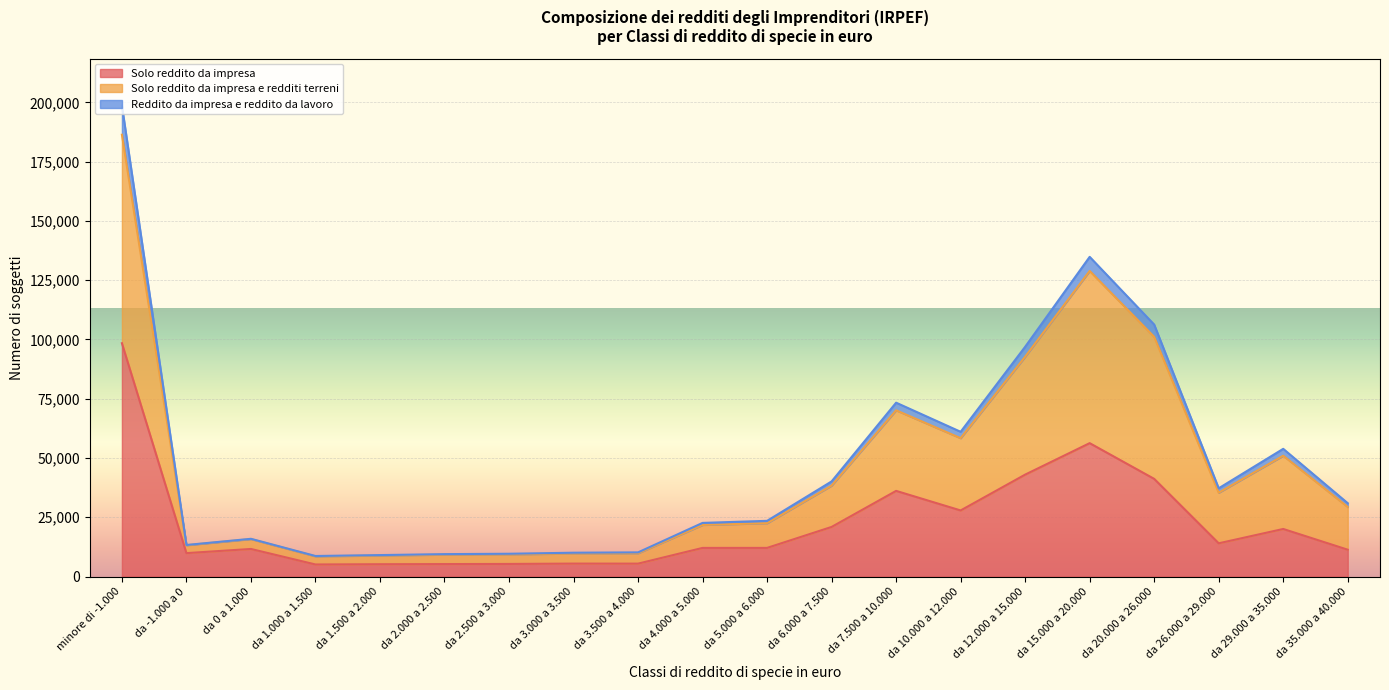

What are all the series names shown in the legend?

Solo reddito da impresa, Solo reddito da impresa e redditi terreni, Reddito da impresa e reddito da lavoro